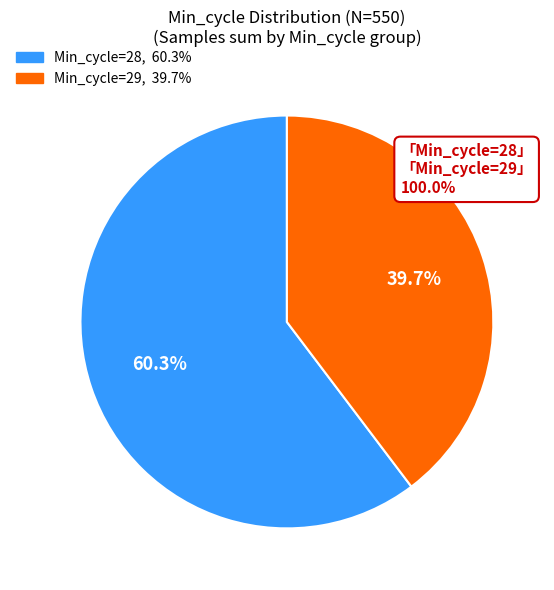

What is the smallest slice in the pie chart?

Min_cycle=29